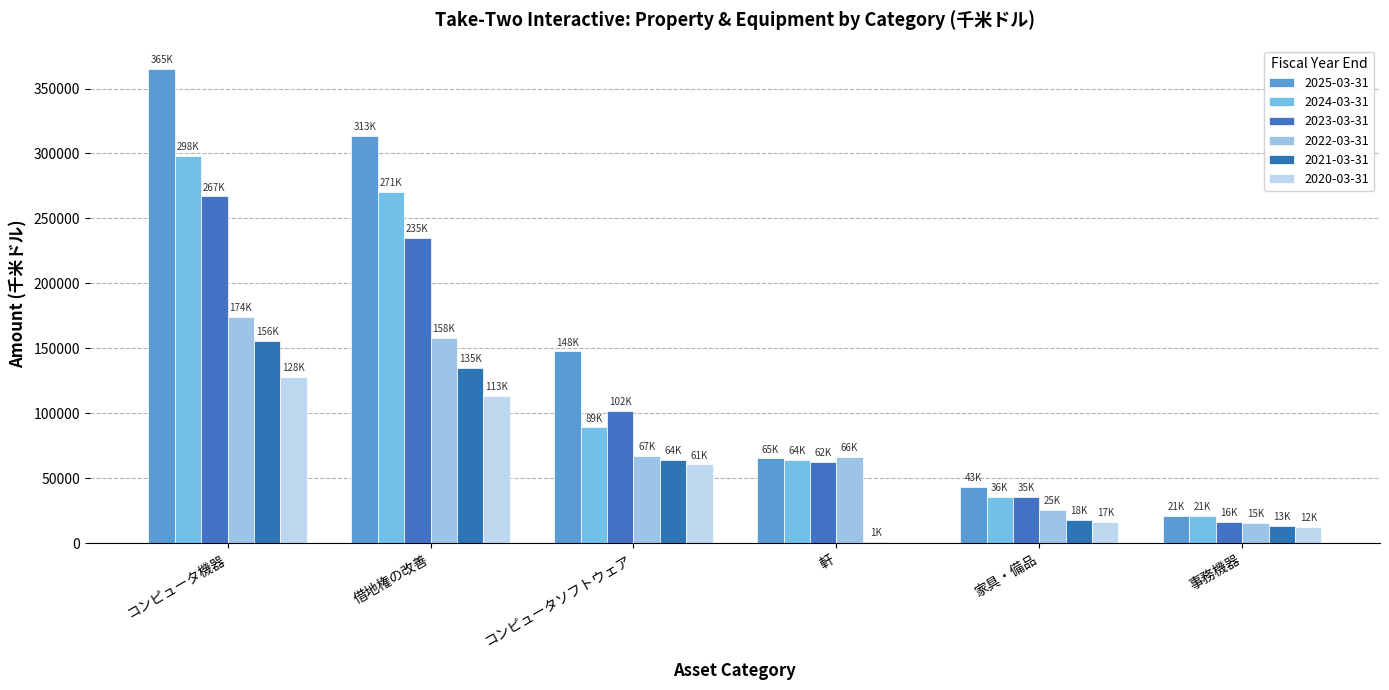

Which label corresponds to the smallest value in the chart?

軒